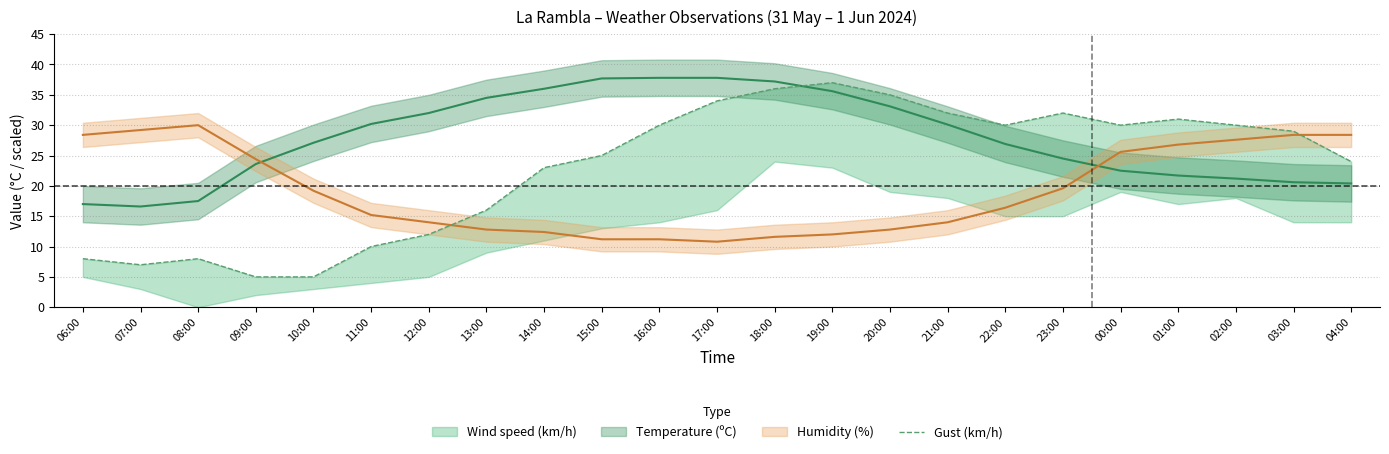

What is the sum of the values at 00:00 and 08:00?

38